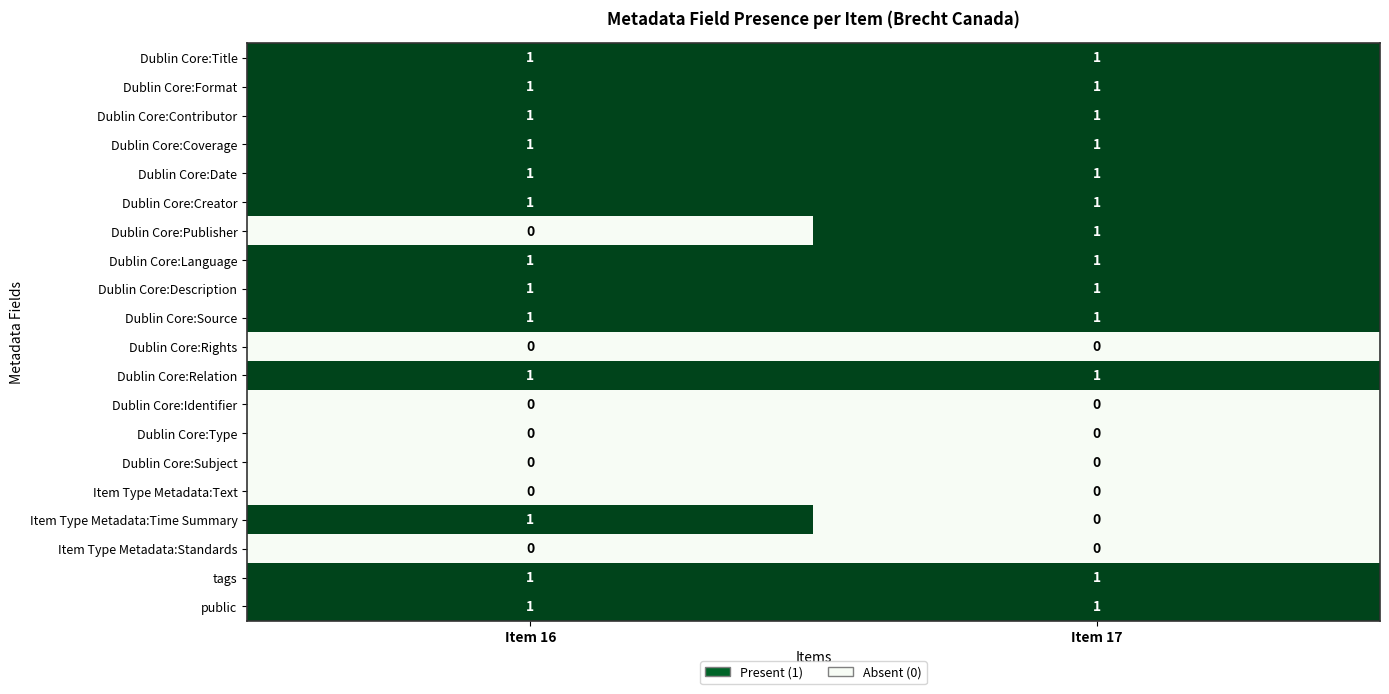

Is the value of Dublin Core:Type at Item 16 greater than the value of Dublin Core:Coverage at Item 16?

No